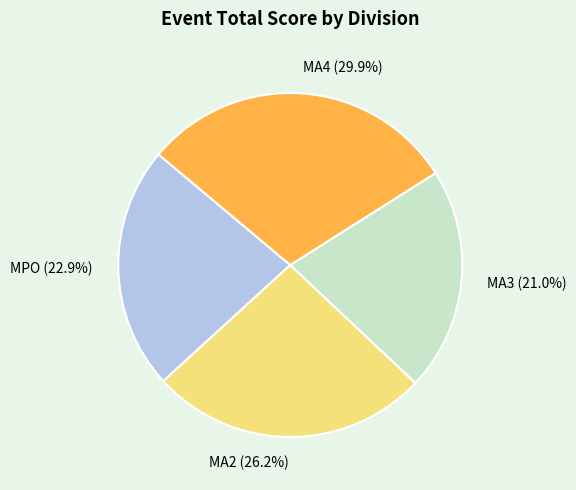

Rank the categories by value from highest to lowest.

MA4, MA2, MPO, MA3